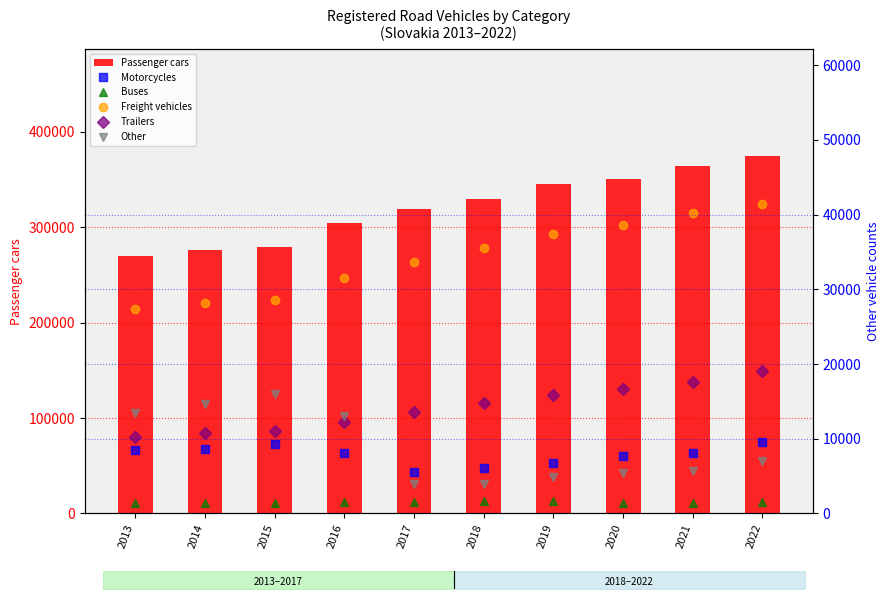

How many categories are shown in the chart?

10